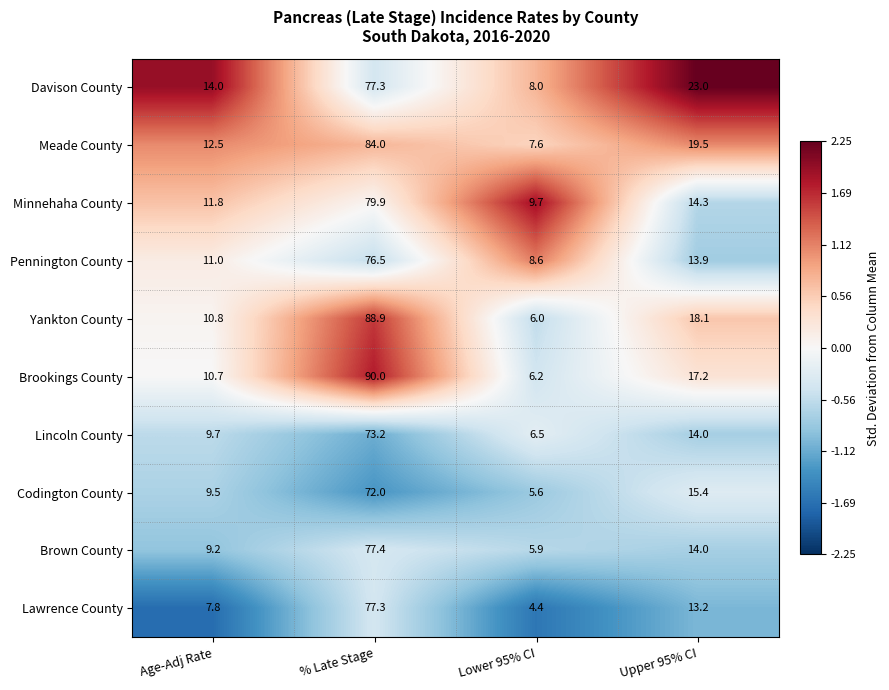

At Age-Adj Rate, list the series in order from smallest to largest.

Lawrence County, Brown County, Codington County, Lincoln County, Brookings County, Yankton County, Pennington County, Minnehaha County, Meade County, Davison County